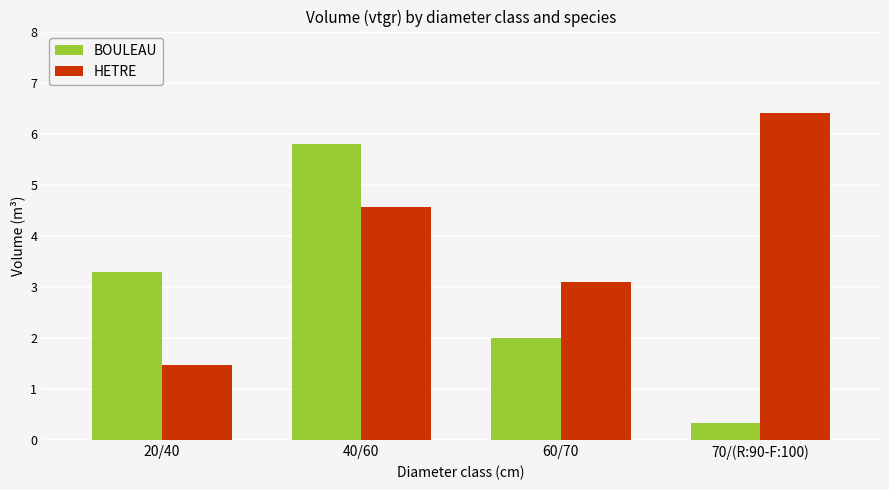

Count the number of data series in this chart.

2